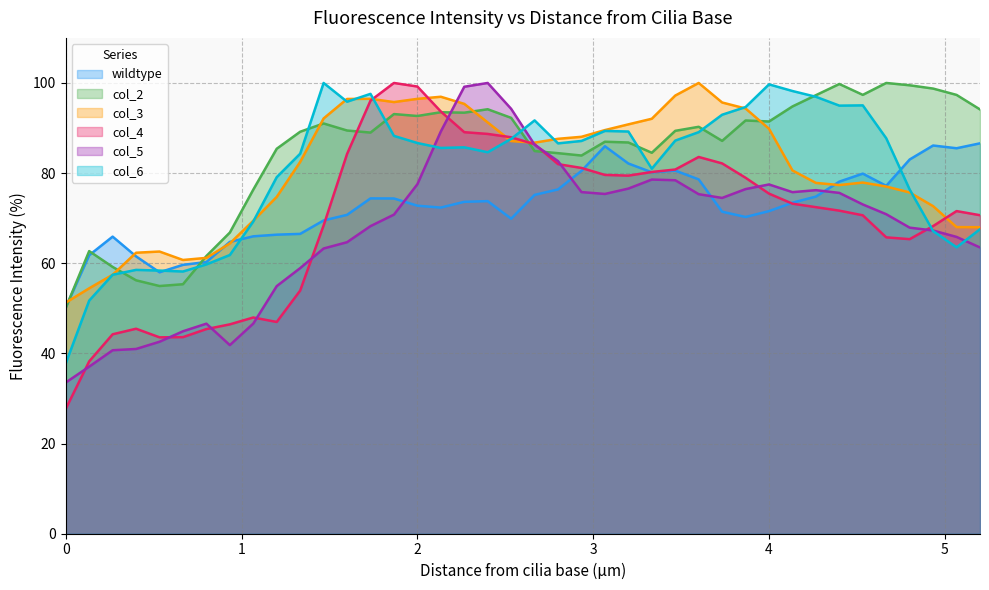

What is the difference between the col_4 values at 1.3333 and 3.3333?

26.3